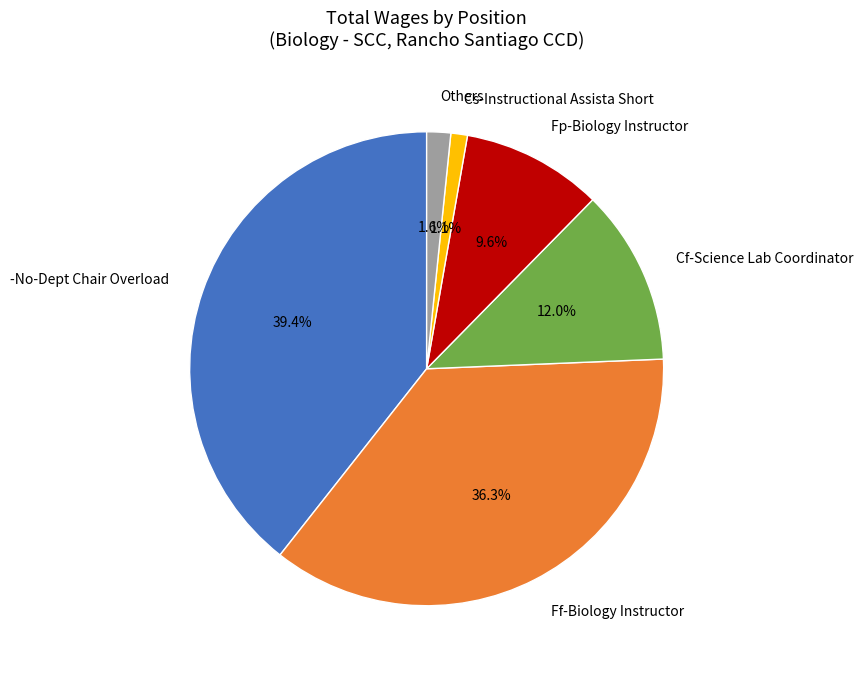

Count the number of slices in the pie.

6